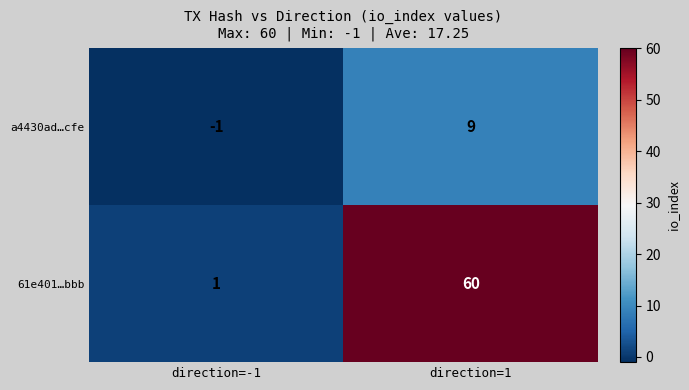

Which series has the largest range (max minus min)?

61e401…bbb